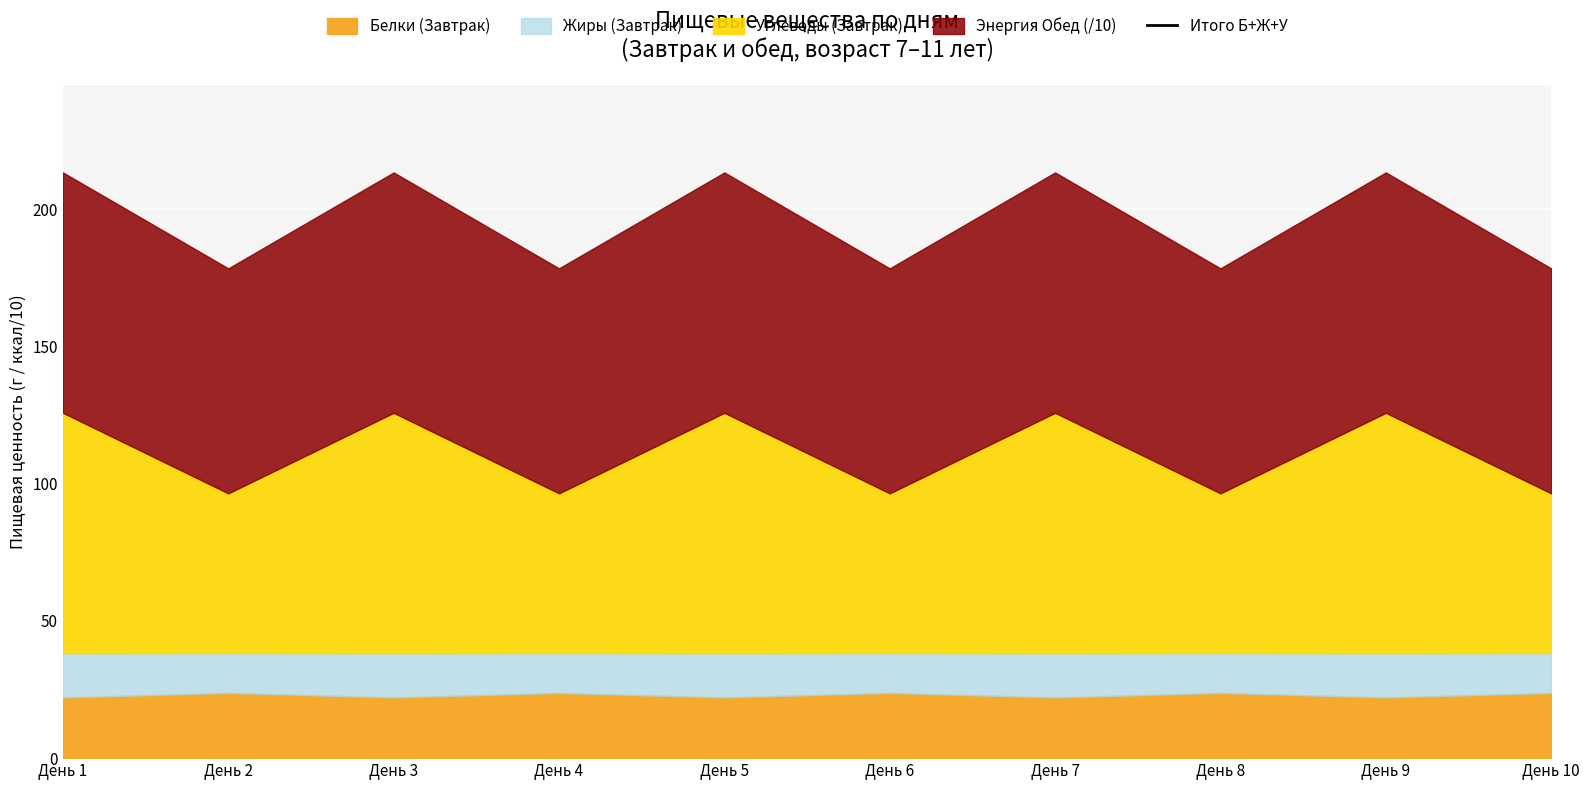

Which has a higher value, День 8 or День 4?

День 8